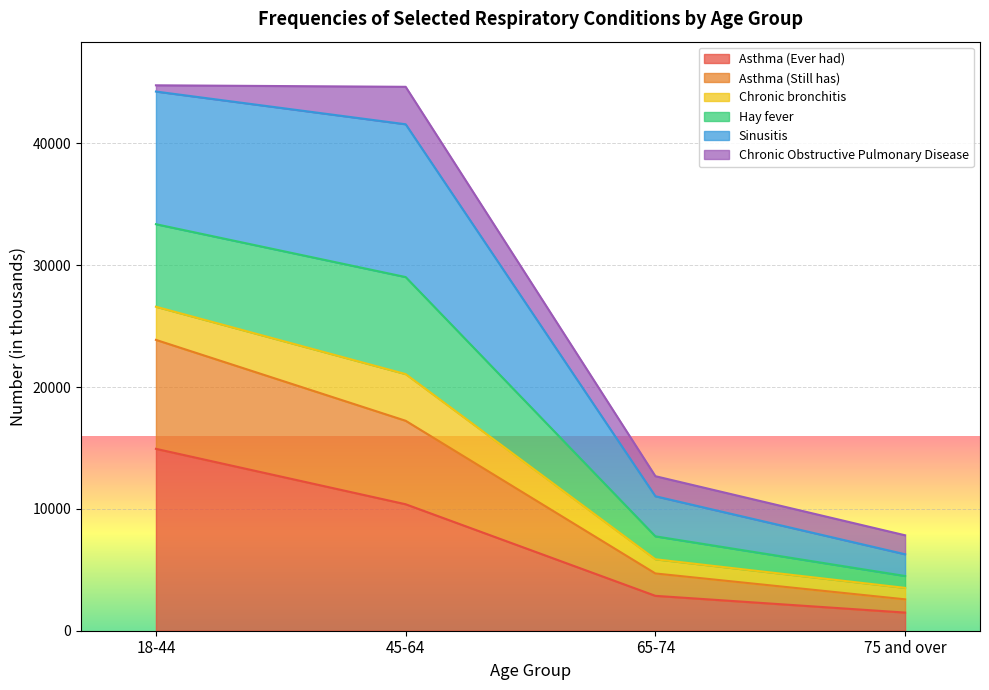

At which label does Asthma (Ever had) reach its peak?

18-44